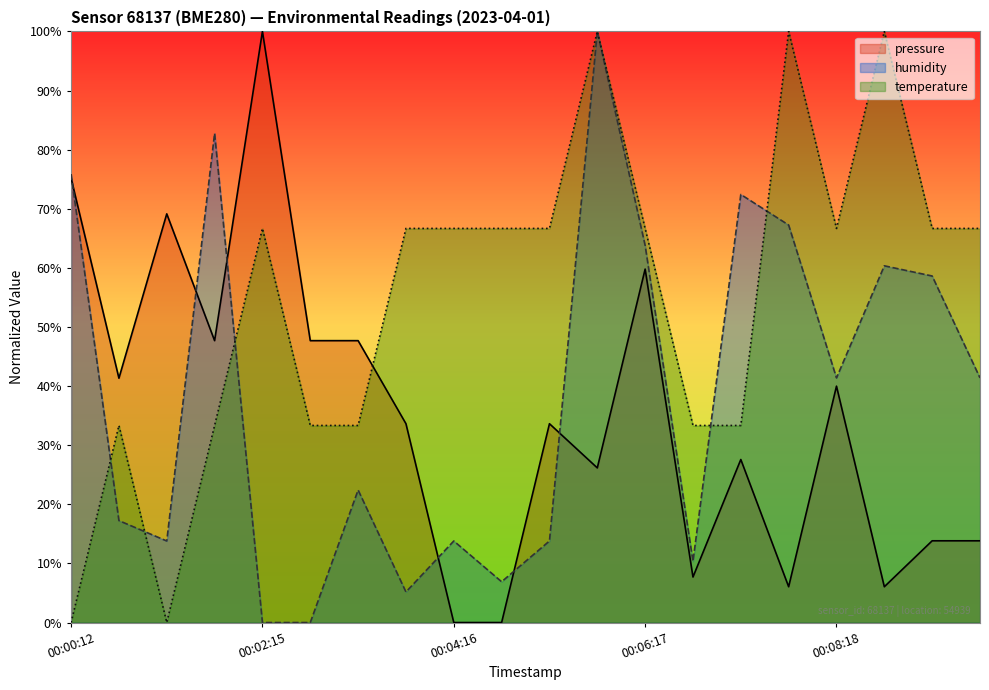

True or false: humidity has a value of 0.0 at 00:02:15.

True